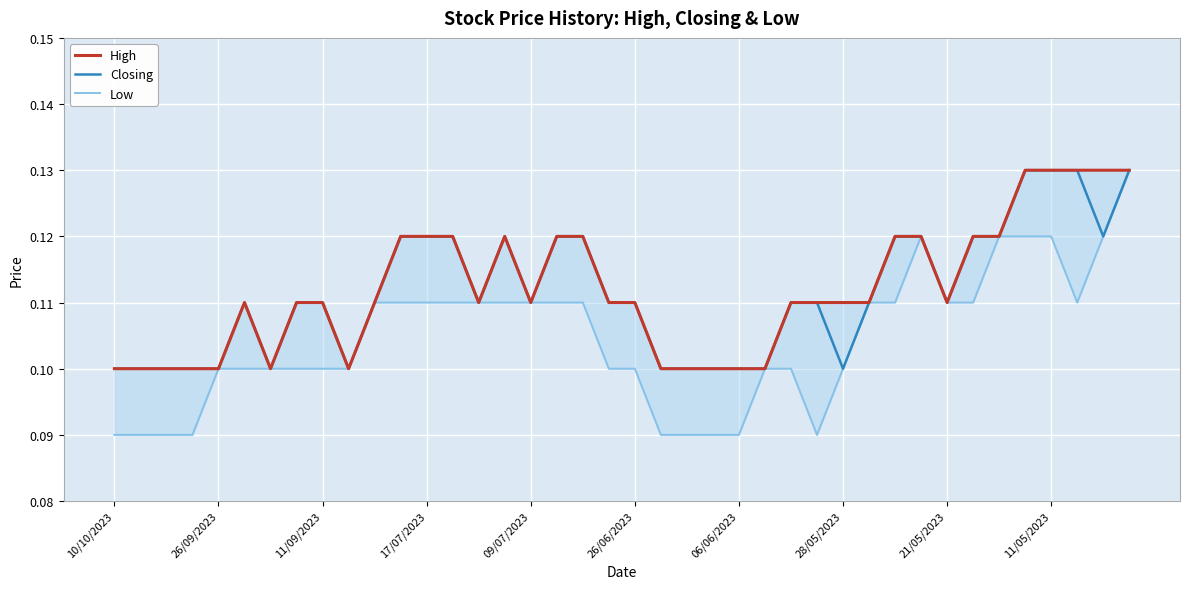

The value of Closing at 31 is 0.2. True or false?

False